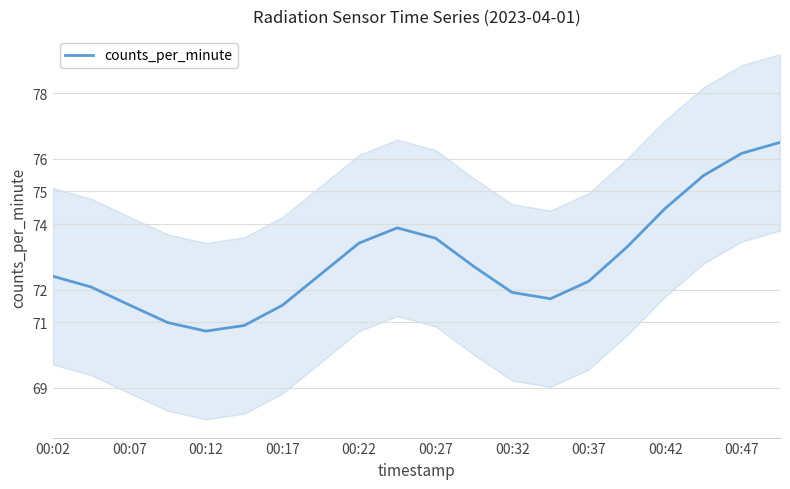

The value at 11 is 72.7. True or false?

True